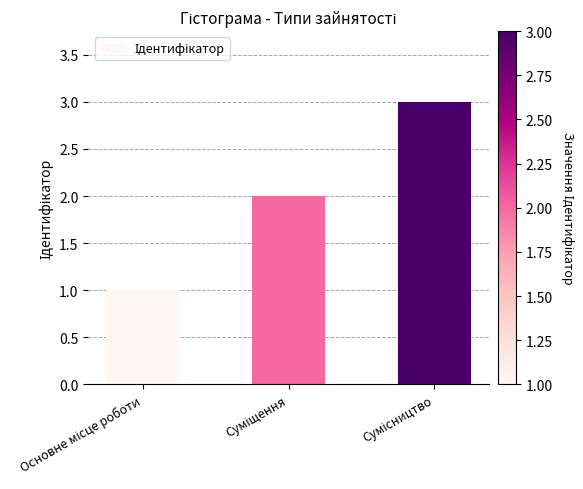

What is the difference between the maximum and minimum values?

2